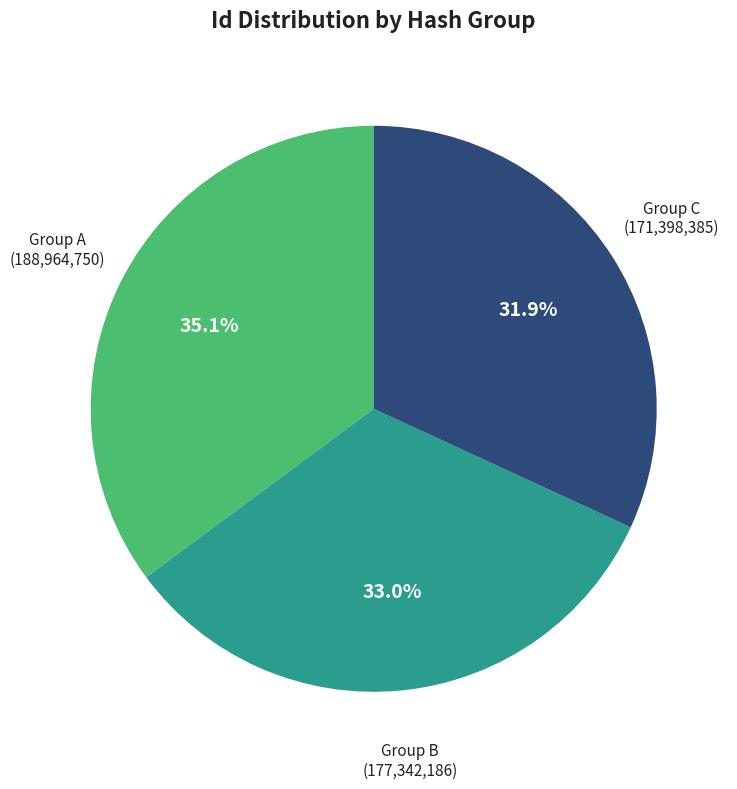

Is there a majority slice in this chart?

No